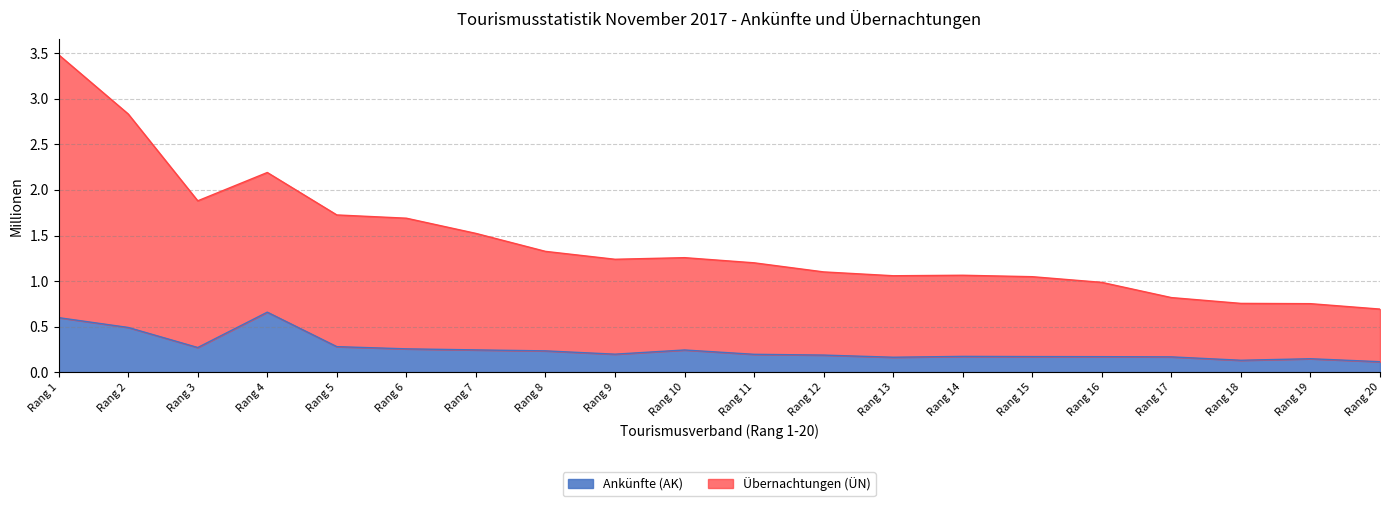

How many interior local peaks does the Übernachtungen (ÜN) series have?

3